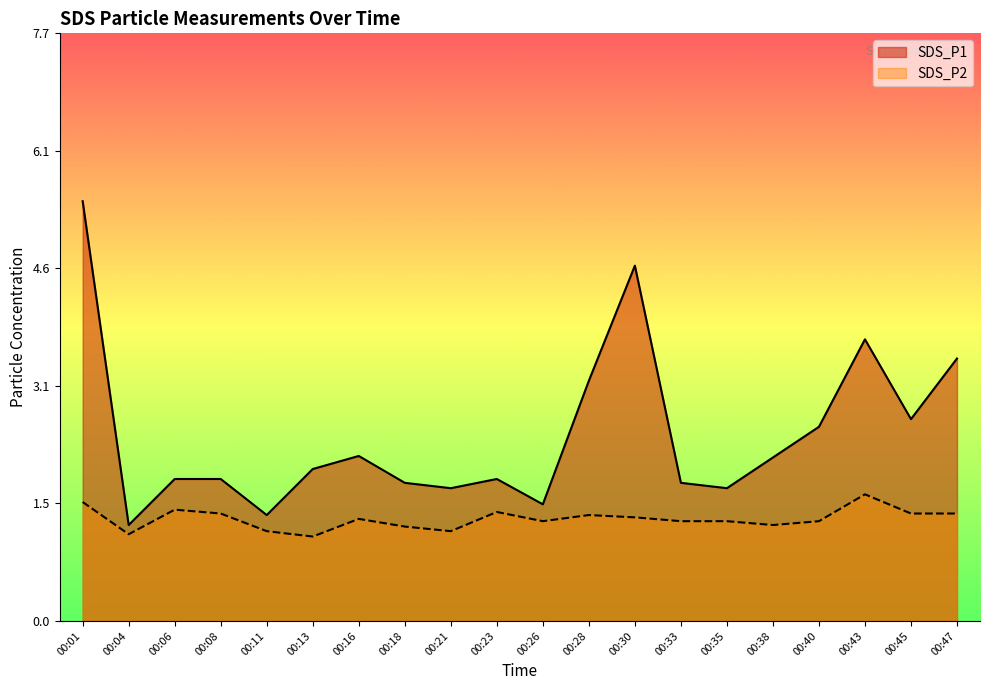

True or false: SDS_P1 has a value of 4.6 at 00:30.

True